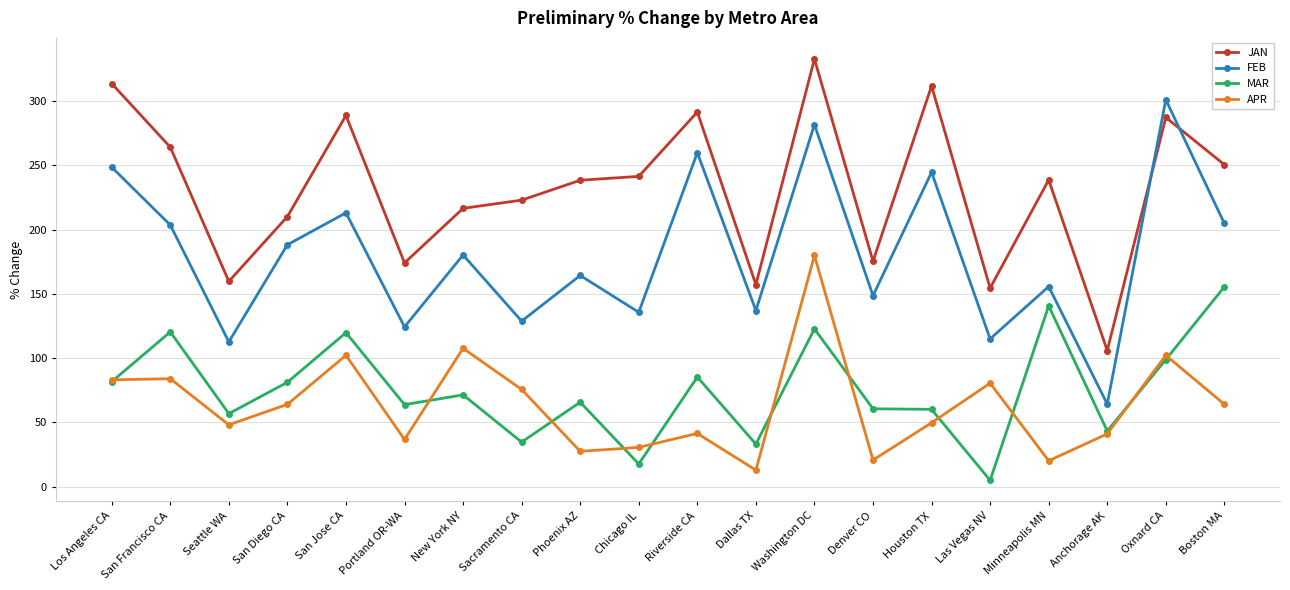

True or false: MAR and FEB intersect in this chart.

False